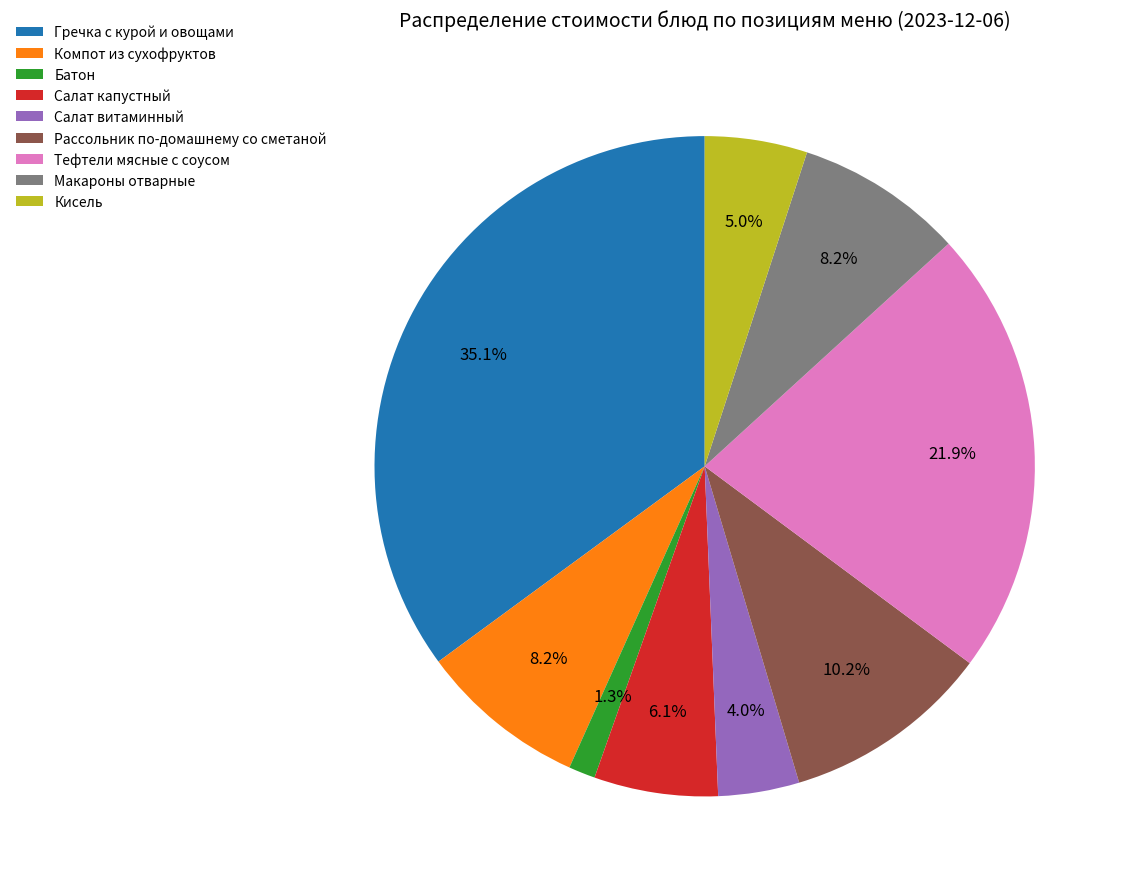

How many slices are in this pie chart?

9